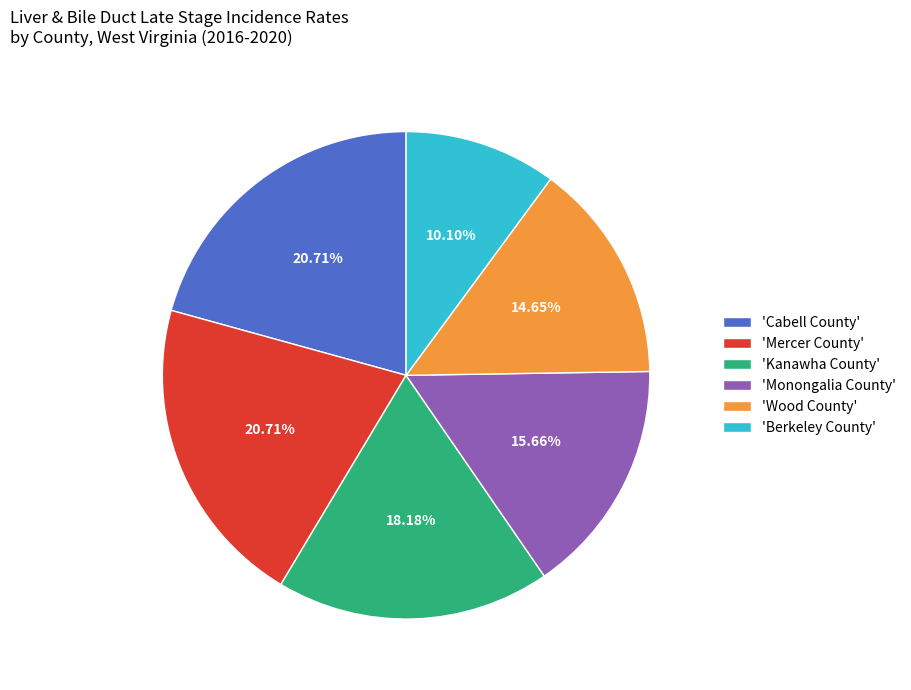

Which category has the smallest portion of the pie?

'Berkeley County'